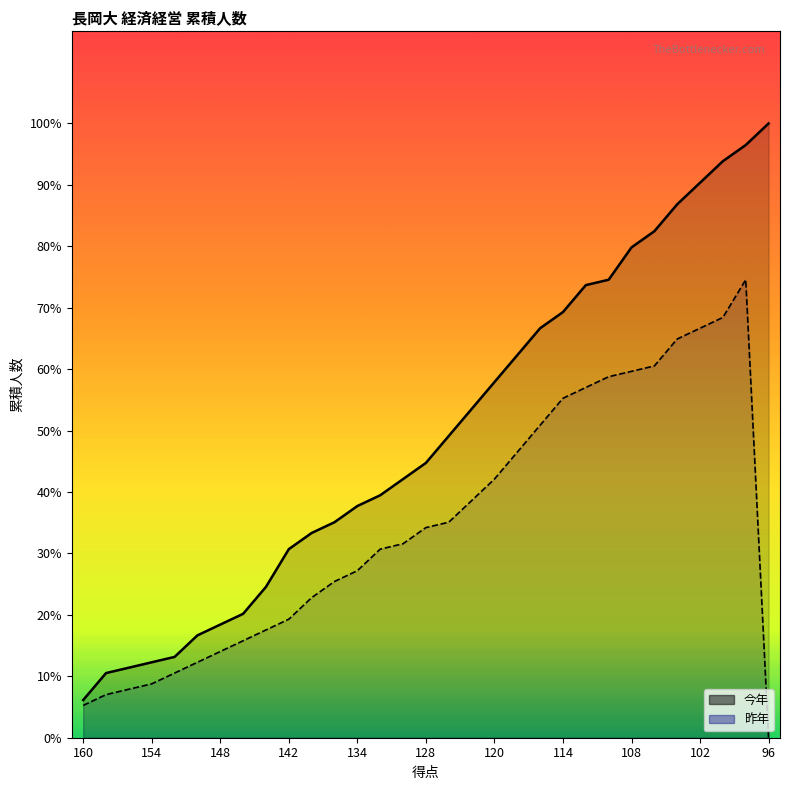

At which category is the sum across all series the highest?

98